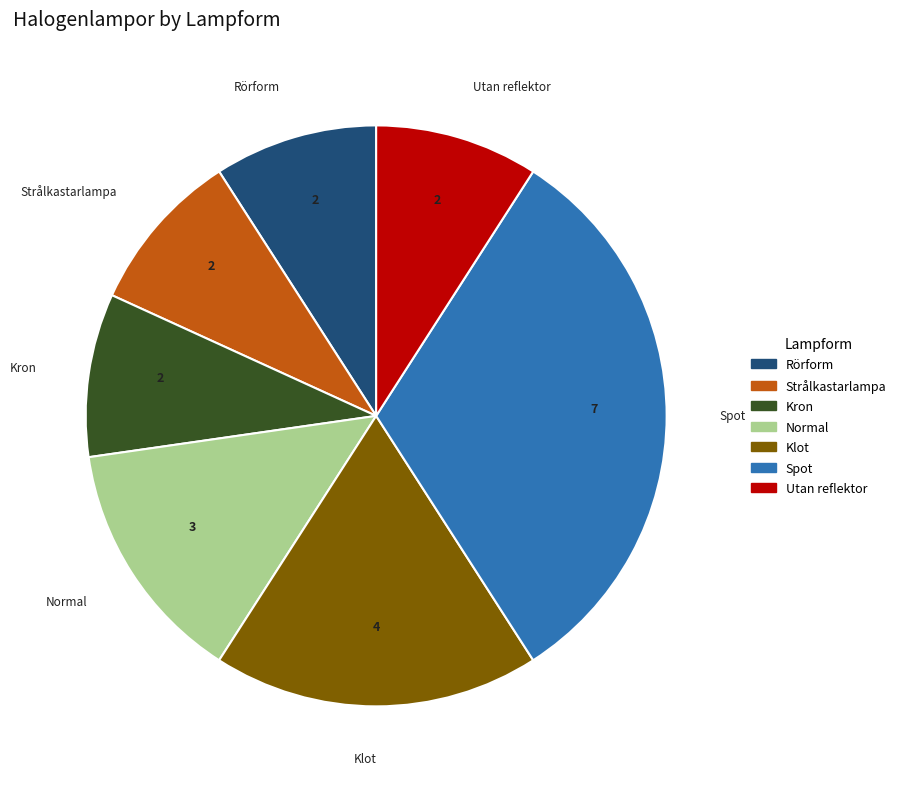

How many segments does this pie chart have?

7